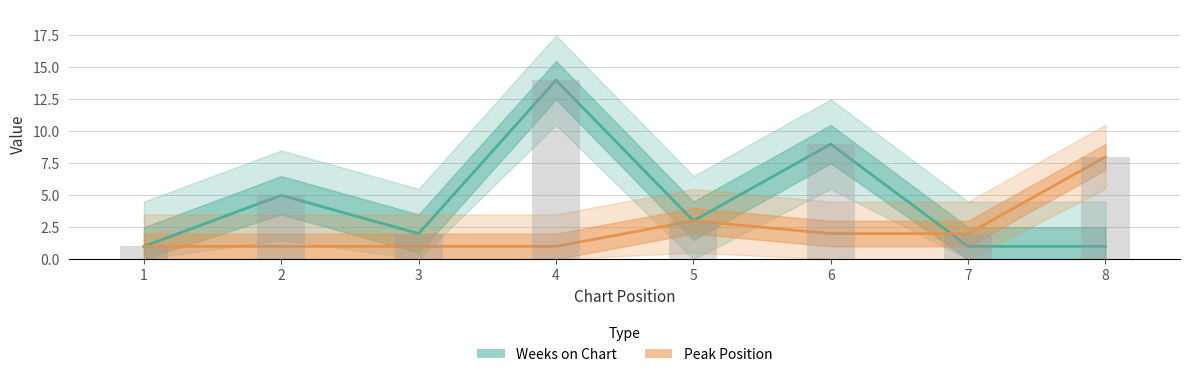

How many bars are there in each group?

2